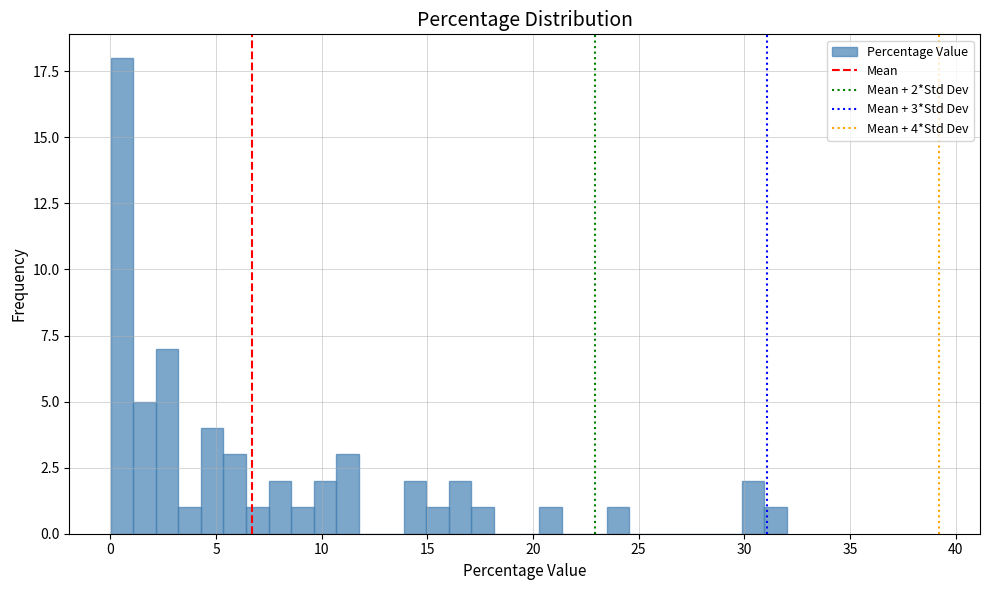

Around what value on the x-axis is the tallest bar? Give the approximate position of its centre, as read against the axis.

0.5